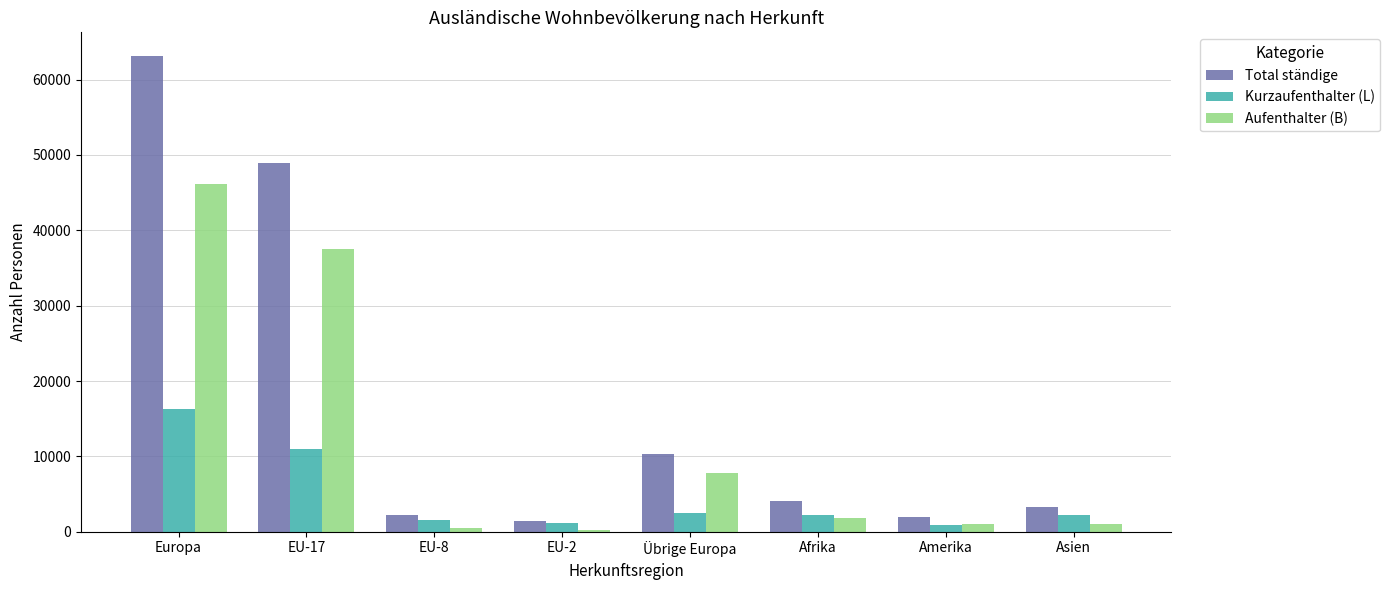

What is the total value across all series at Amerika?

4002